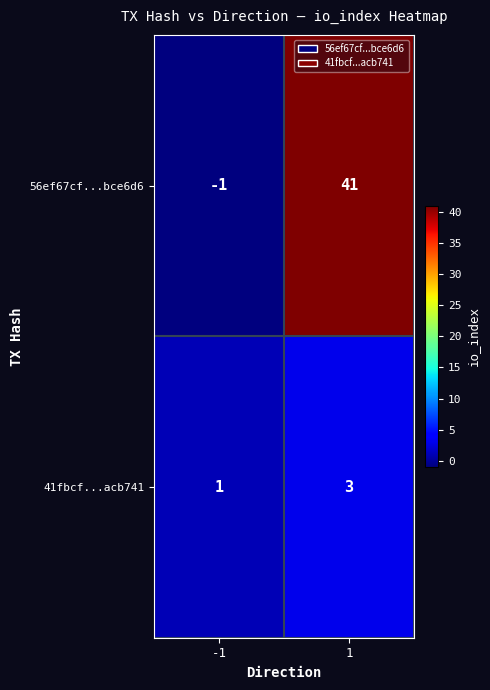

Reading right to left, what are all the values shown in this chart?

56ef67cf...bce6d6: 1=41	-1=-1
41fbcf...acb741: 1=3	-1=1